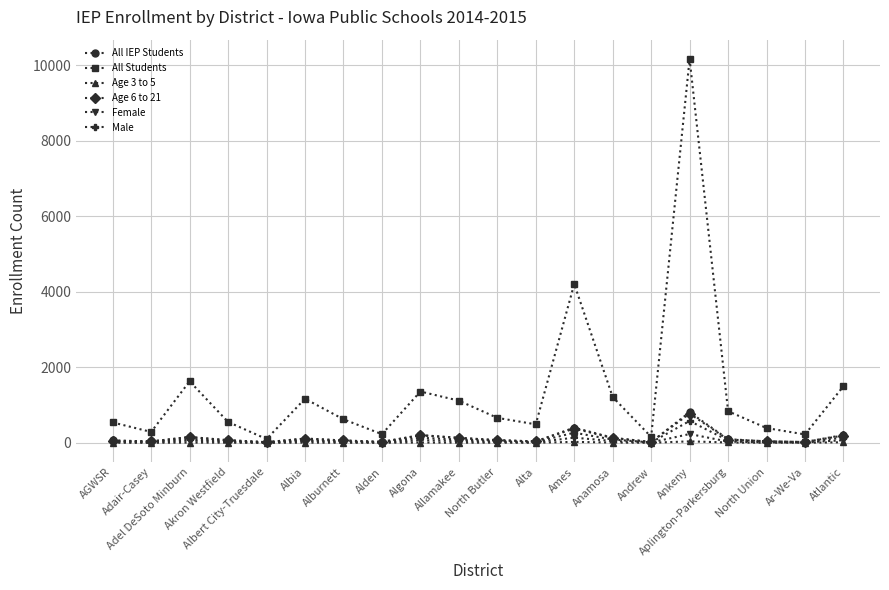

How many lines are shown in the chart?

6